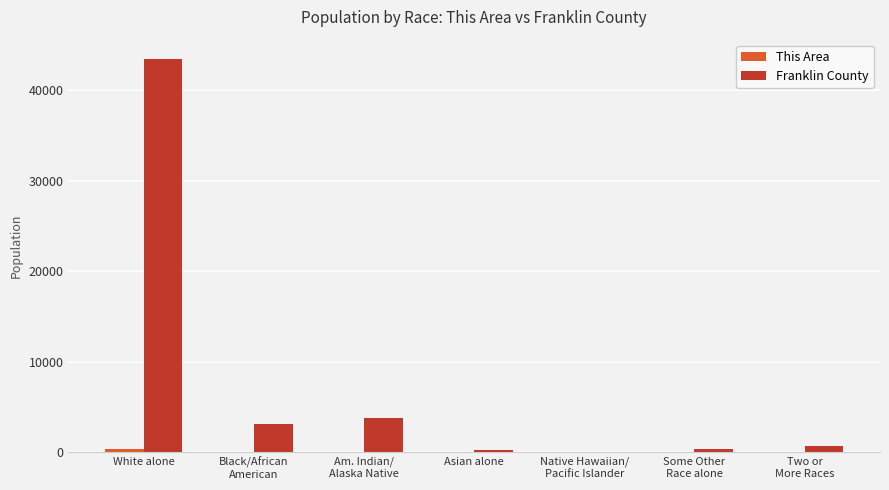

Which label corresponds to the largest value in the chart?

White alone